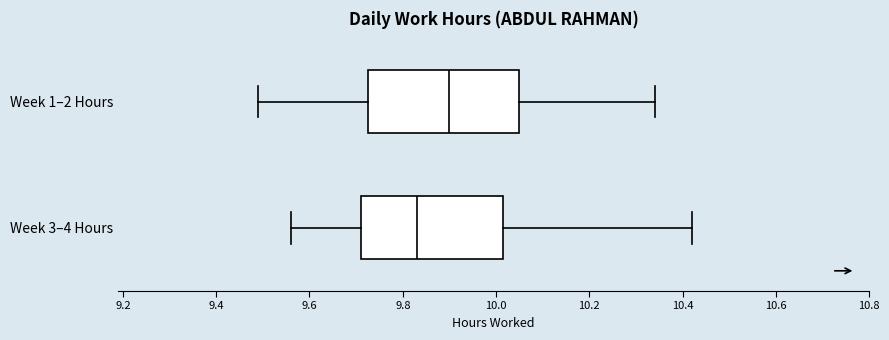

Which box has the furthest to the left median line?

Week 3–4 Hours